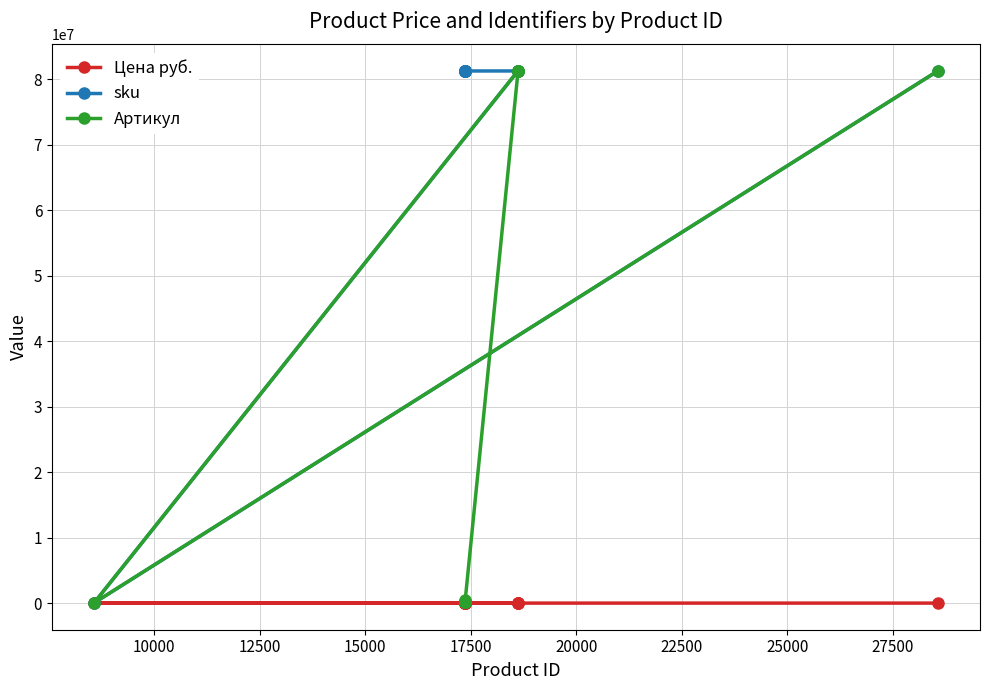

Which series has the largest range (max minus min)?

sku